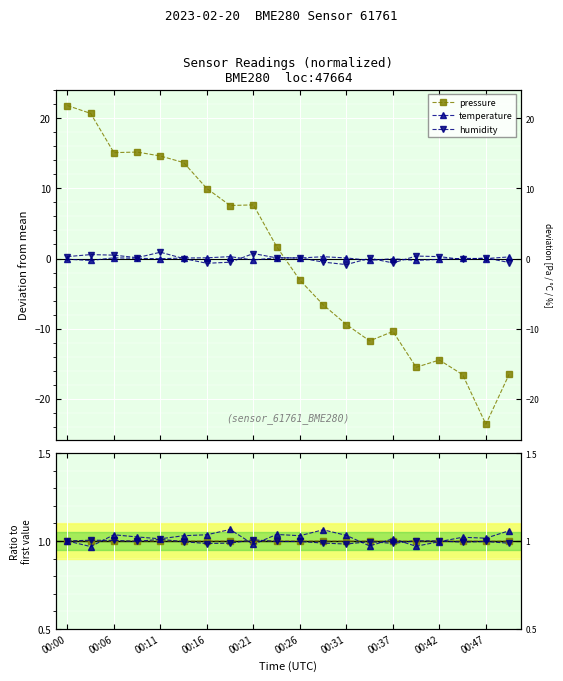

Between 00:06 and 19, which series saw the biggest shift?

temperature